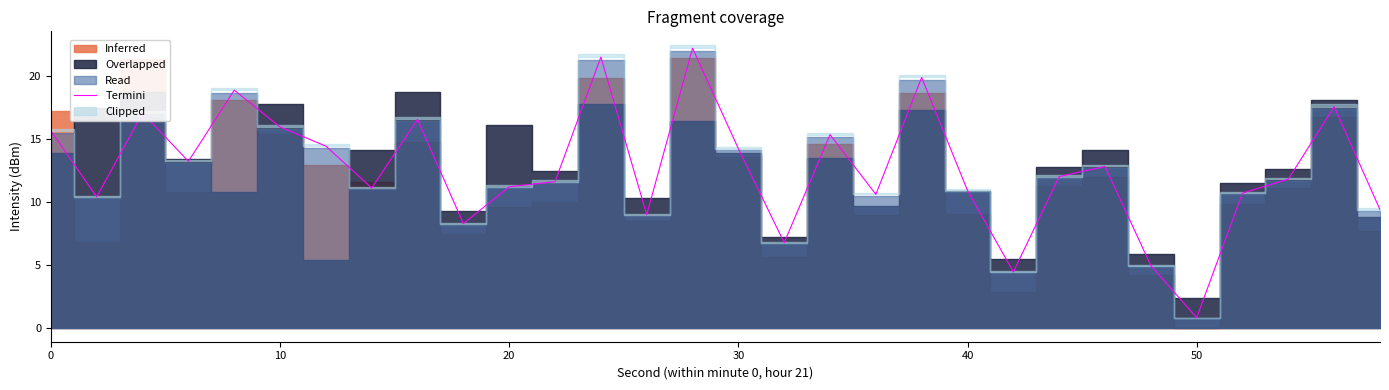

The value of Termini at 0 is 6.5. True or false?

False